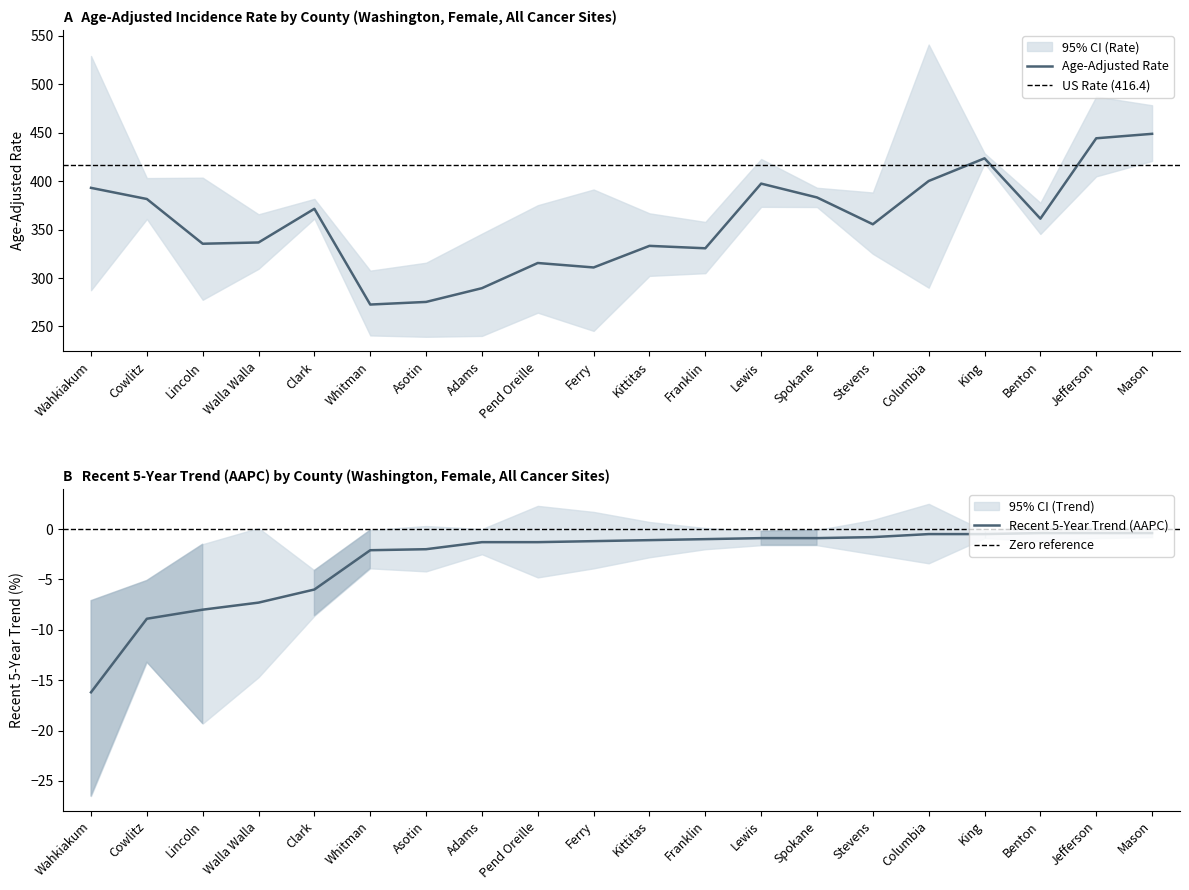

True or false: Lower 95% CI Rate and Recent 5-Year Trend intersect in this chart.

False